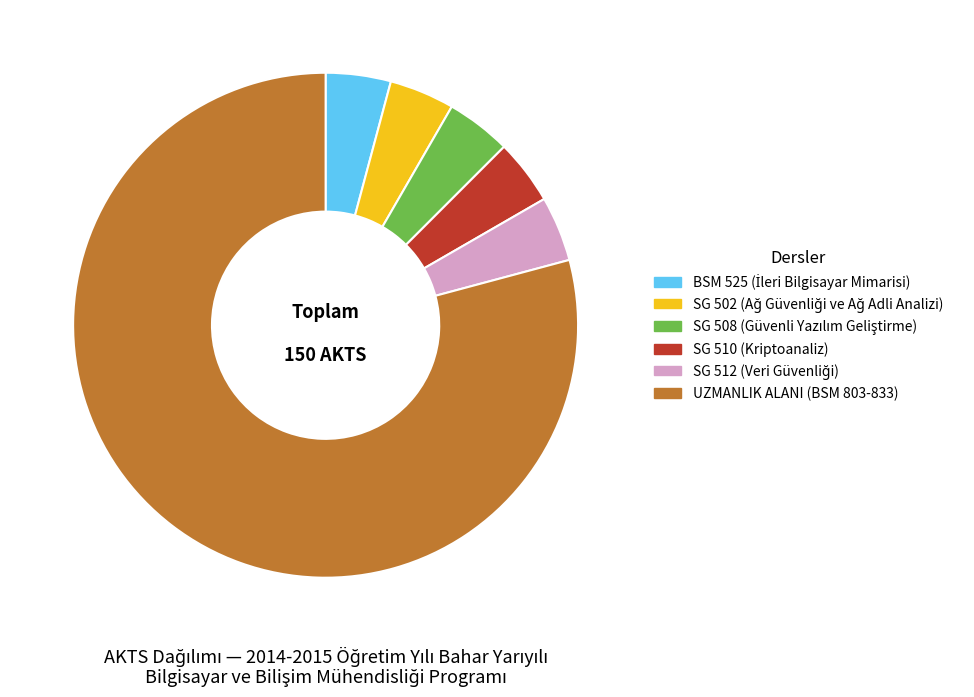

Between UZMANLIK ALANI (BSM 803-833) and SG 512, which is larger?

UZMANLIK ALANI (BSM 803-833)